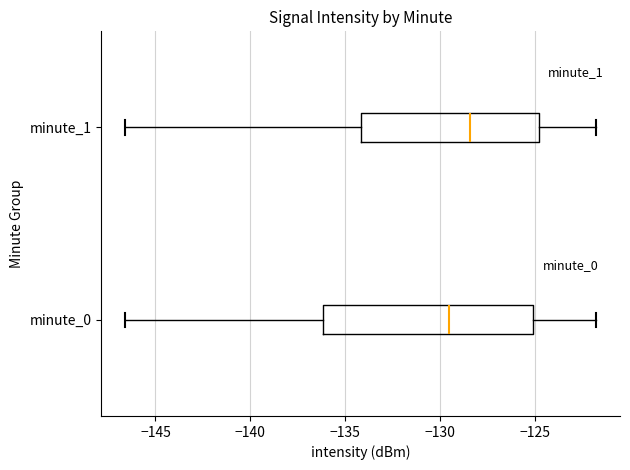

Which box is the widest, from its left edge to its right edge?

minute_0